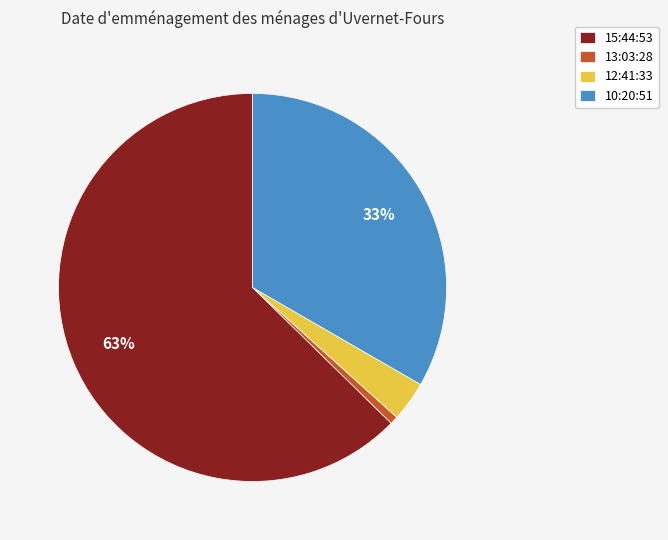

Does any single category account for the majority?

Yes